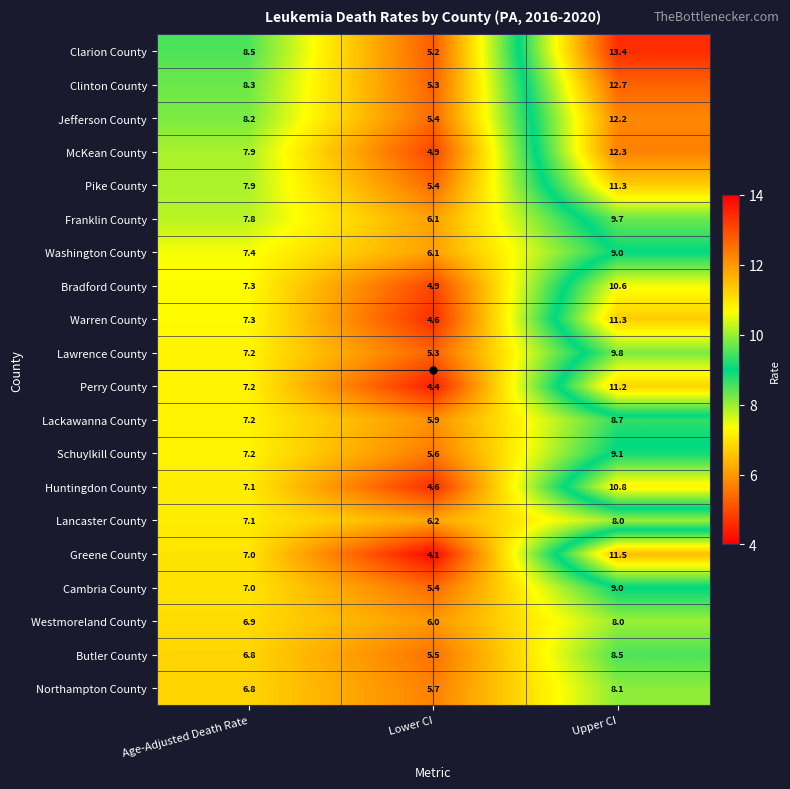

What is the difference between the maximum and minimum values in the Lackawanna County series?

2.8